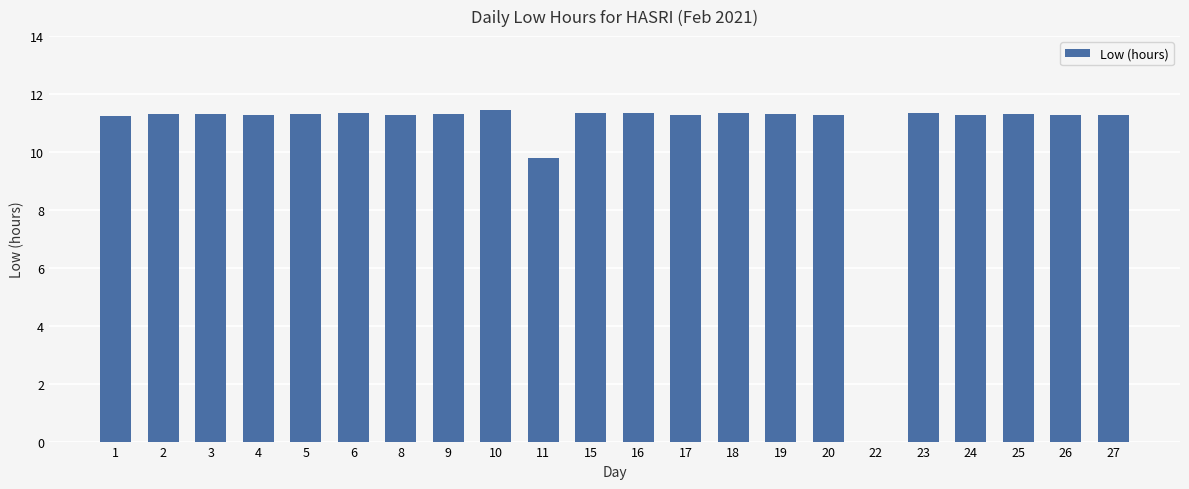

The value at 10 is 11.4. True or false?

True